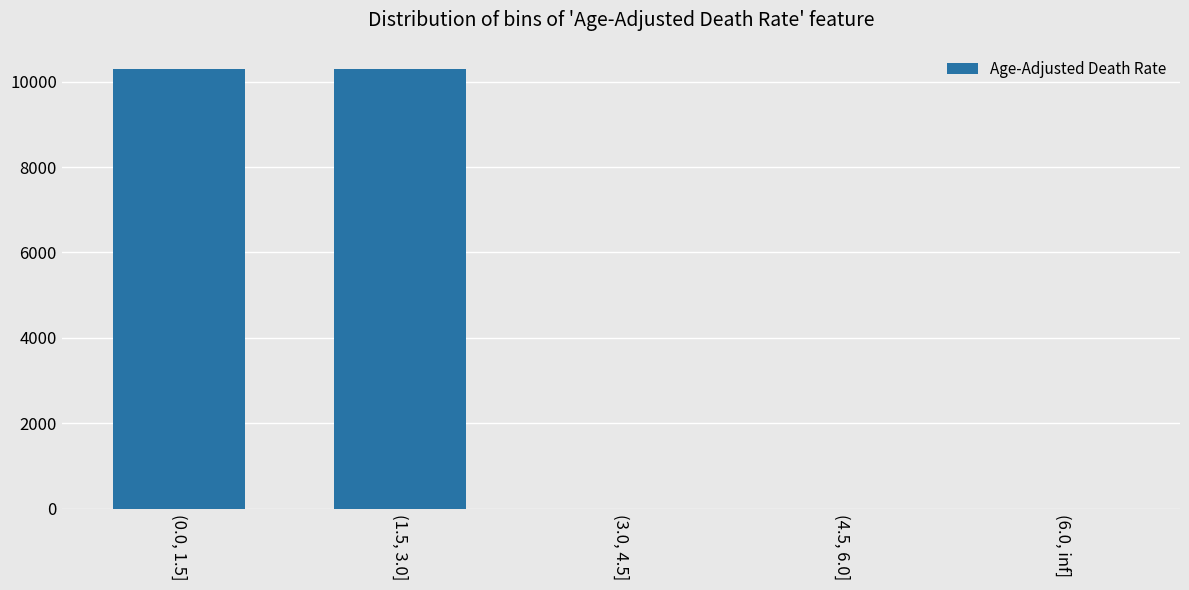

Is it true that the value at (1.5, 3.0] is 4538?

False